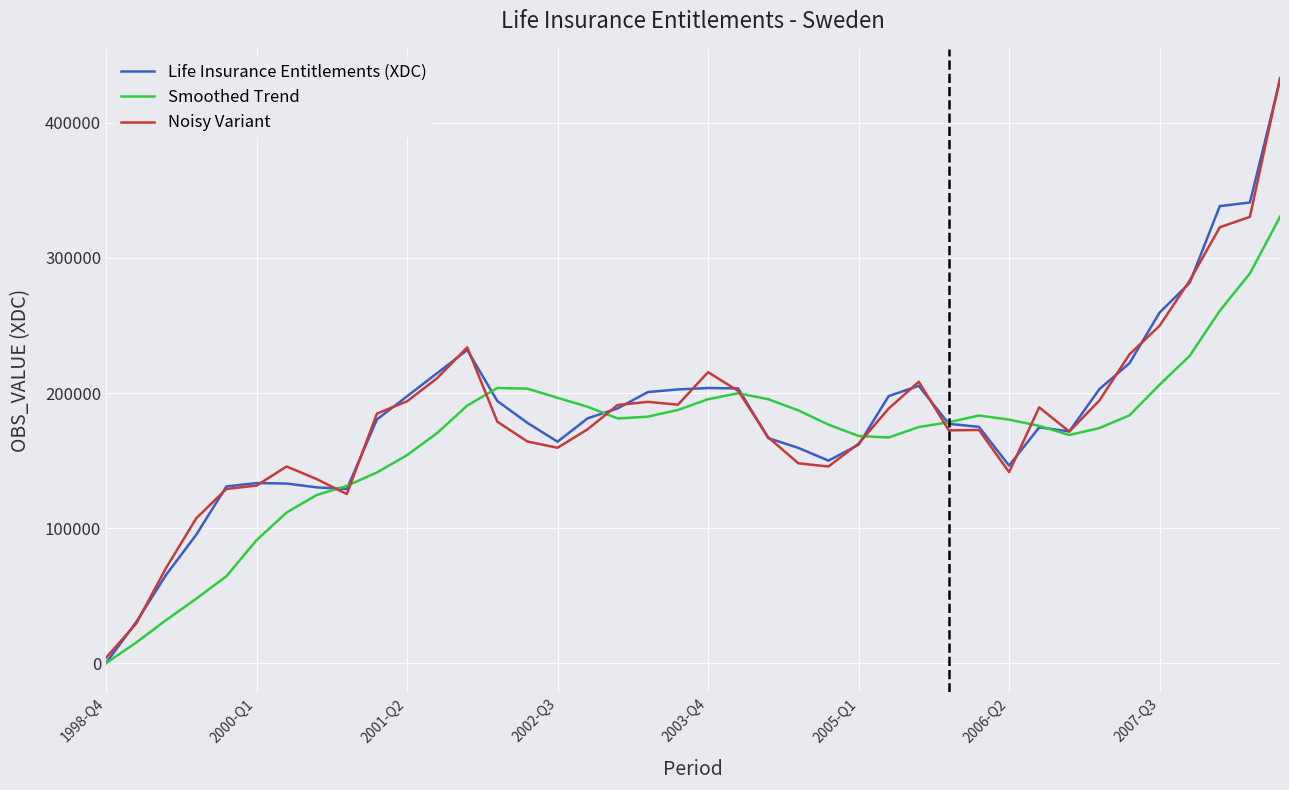

What is the greatest value displayed?

433209.9